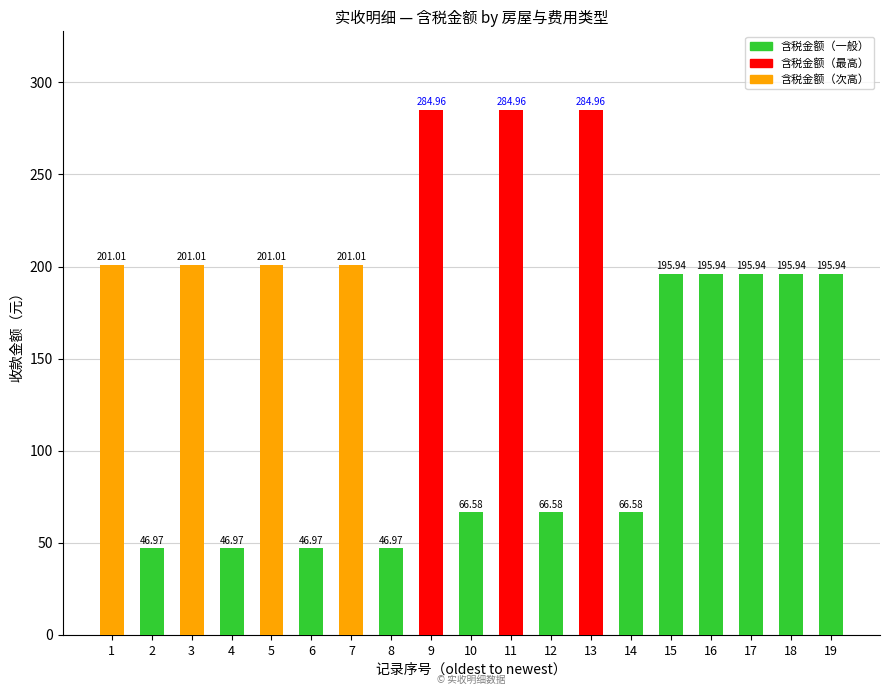

What is the value of the 17th bar from the left?

195.9